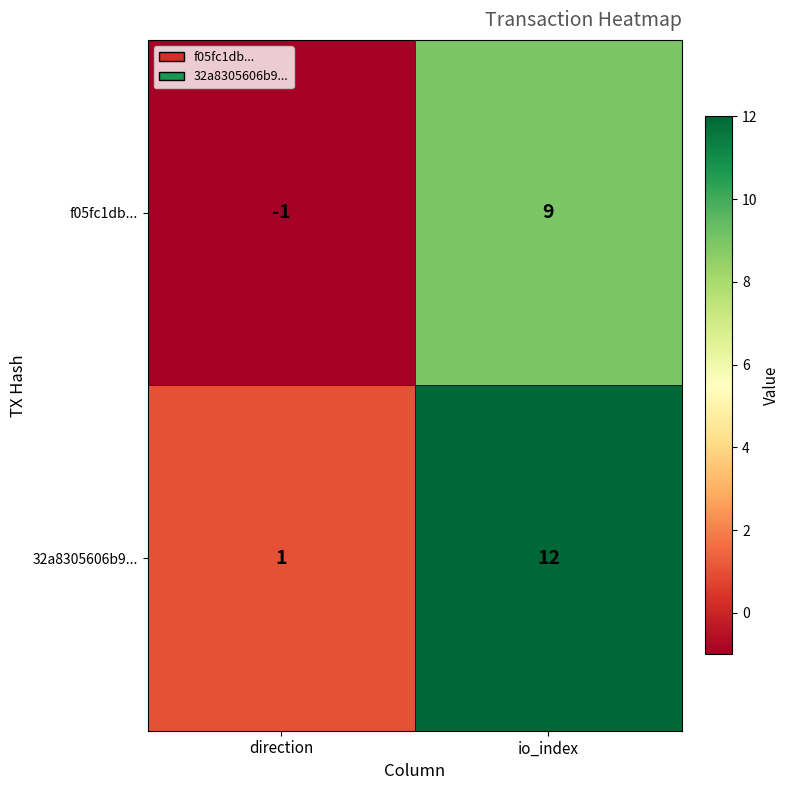

Rank the series at direction from lowest to highest value.

f05fc1db..., 32a8305606b9...